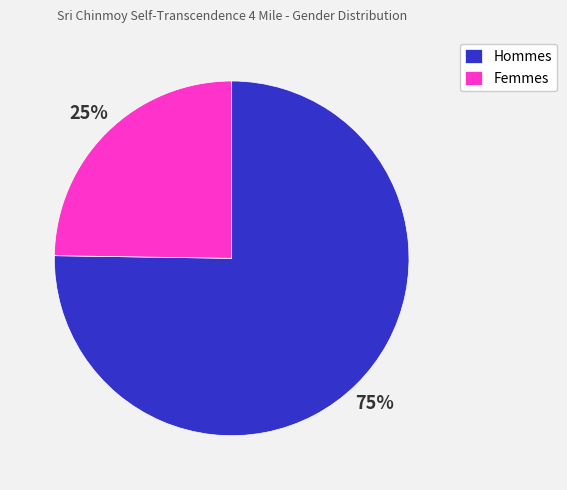

The Hommes slice represents 68% of the pie. True or false?

False